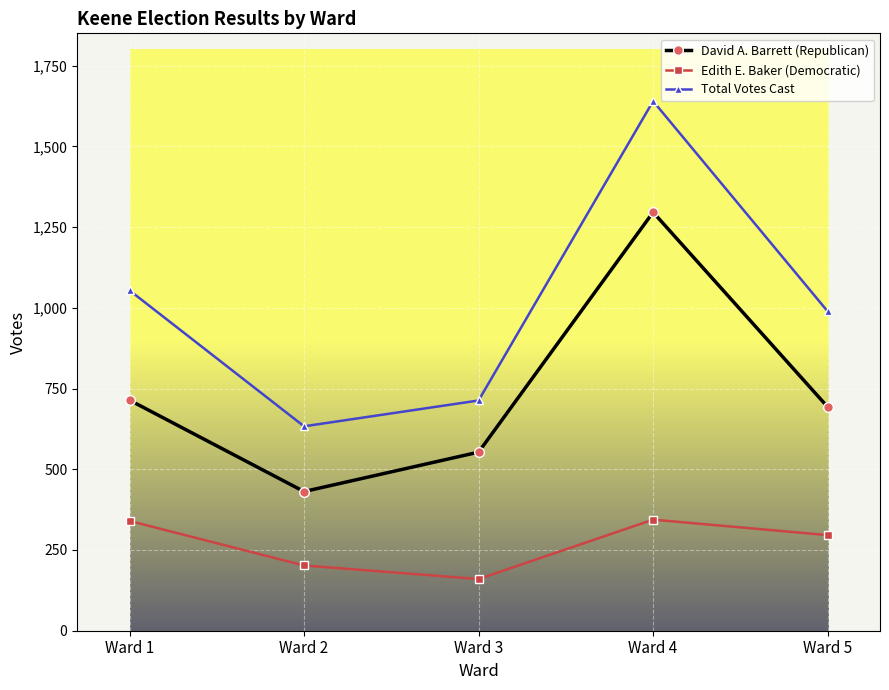

What are all the series names shown in the legend?

David A. Barrett (Republican), Edith E. Baker (Democratic), Total Votes Cast